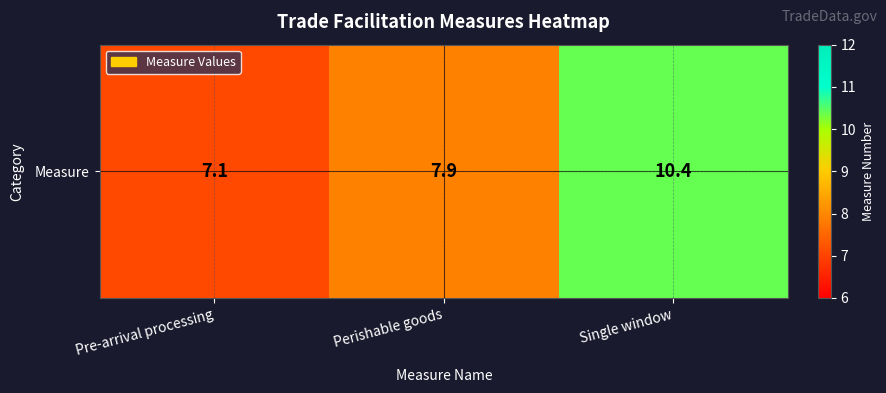

Approximately how many times larger is the value at Single window compared to Pre-arrival processing?

1.5